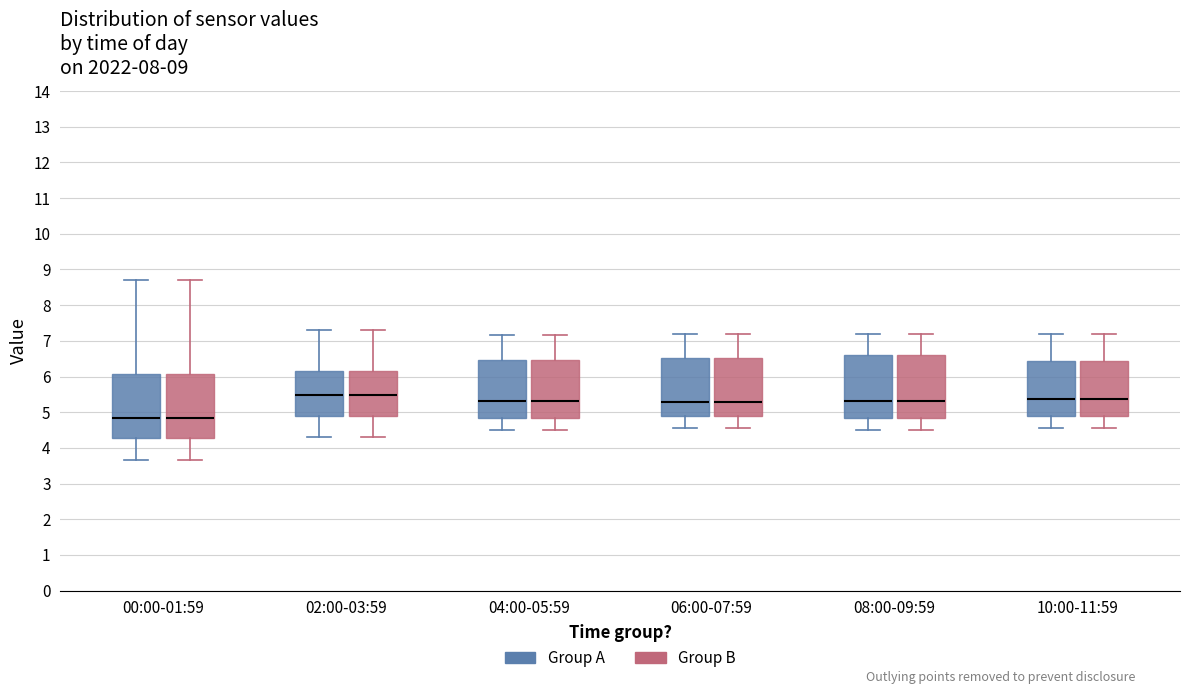

Reading left to right, read every box against the y-axis: the position of its median line, the range the box covers, and the ends of its whiskers. The values are not printed on the chart, so give them approximately, as read against the axis.

00:00-01:59 (Group A): median 4.8, box 4.3 to 6.1, whiskers 3.7 to 8.7
00:00-01:59 (Group B): median 4.8, box 4.3 to 6.1, whiskers 3.7 to 8.7
02:00-03:59 (Group A): median 5.5, box 4.9 to 6.2, whiskers 4.3 to 7.3
02:00-03:59 (Group B): median 5.5, box 4.9 to 6.2, whiskers 4.3 to 7.3
04:00-05:59 (Group A): median 5.3, box 4.8 to 6.5, whiskers 4.5 to 7.2
04:00-05:59 (Group B): median 5.3, box 4.8 to 6.5, whiskers 4.5 to 7.2
06:00-07:59 (Group A): median 5.3, box 4.9 to 6.5, whiskers 4.6 to 7.2
06:00-07:59 (Group B): median 5.3, box 4.9 to 6.5, whiskers 4.6 to 7.2
08:00-09:59 (Group A): median 5.3, box 4.9 to 6.6, whiskers 4.5 to 7.2
08:00-09:59 (Group B): median 5.3, box 4.9 to 6.6, whiskers 4.5 to 7.2
10:00-11:59 (Group A): median 5.4, box 4.9 to 6.4, whiskers 4.6 to 7.2
10:00-11:59 (Group B): median 5.4, box 4.9 to 6.4, whiskers 4.6 to 7.2